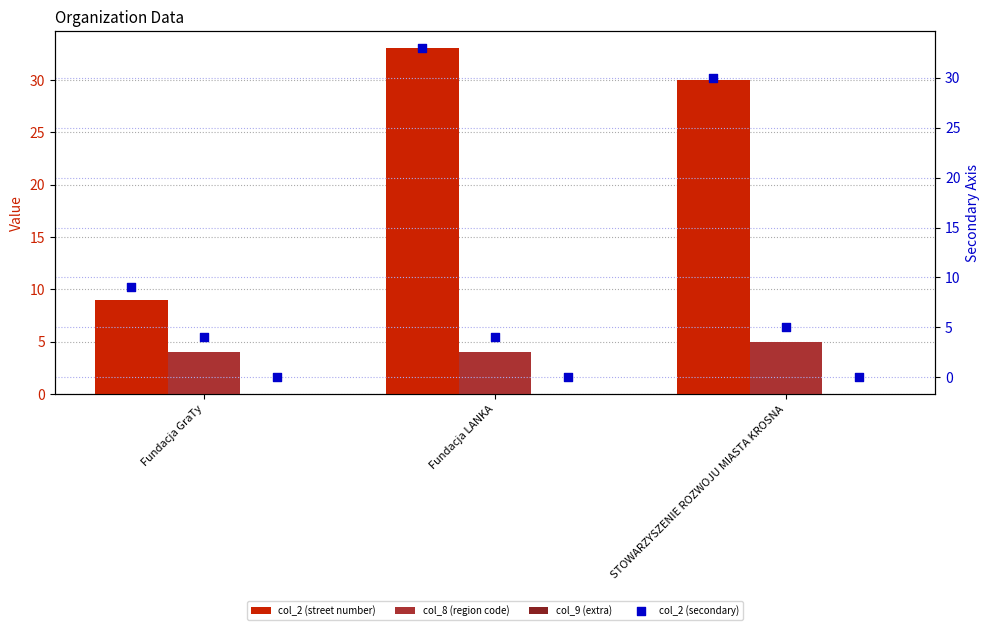

Which series has the largest total across all categories?

col_2 (street number)